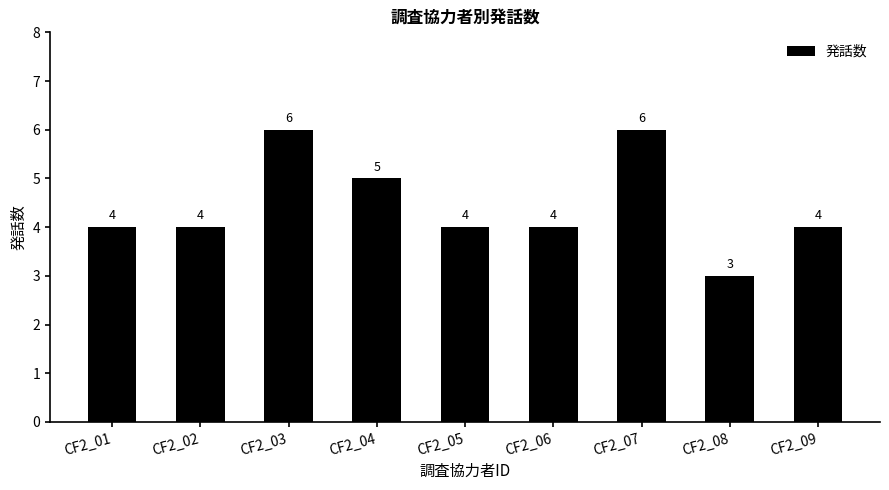

Which label corresponds to the smallest value in the chart?

CF2_08